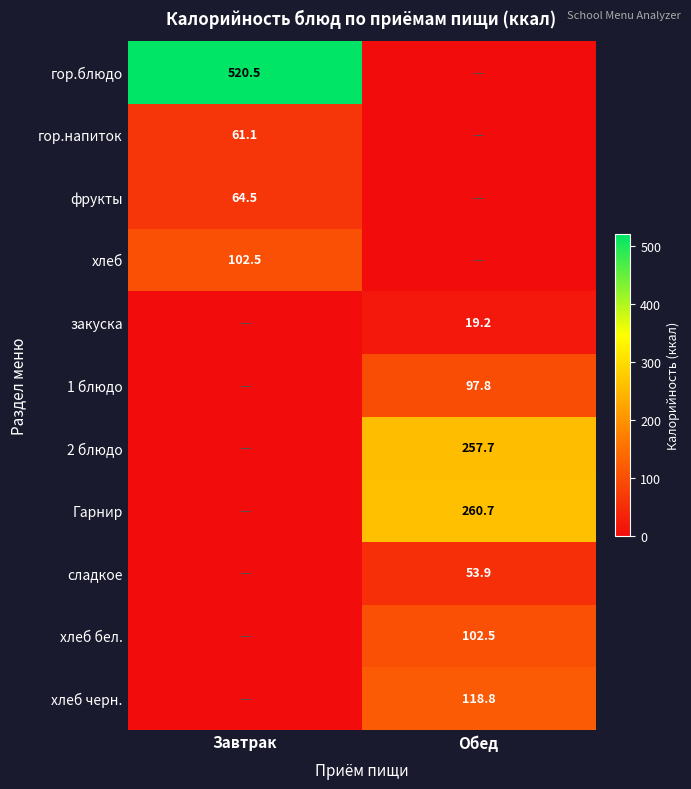

Is it true that 1 блюдо equals 97.8 at Обед?

True